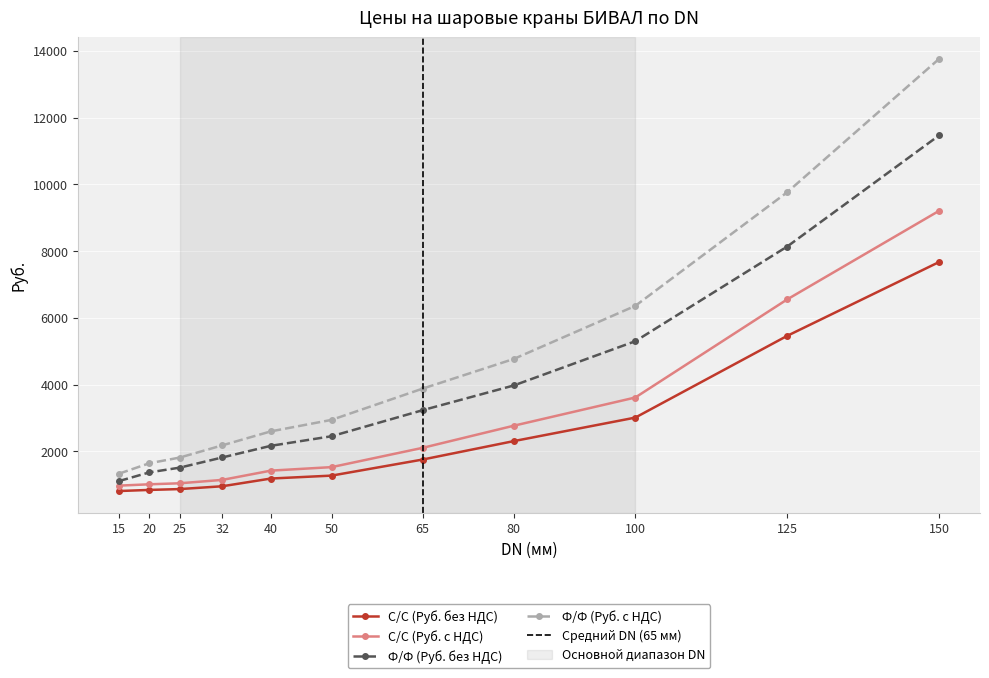

Is it true that С/С (Руб. без НДС) equals 2525.2 at 65?

False